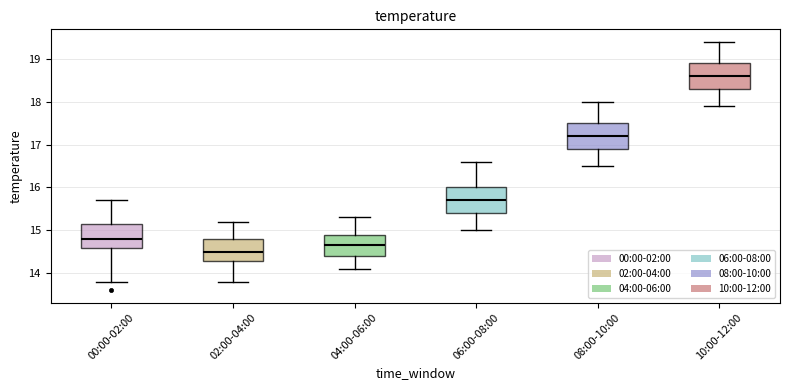

Where does the lower whisker of the box for 00:00-02:00 end on the y-axis? The values are not printed on the chart, so give them approximately, as read against the axis.

13.8